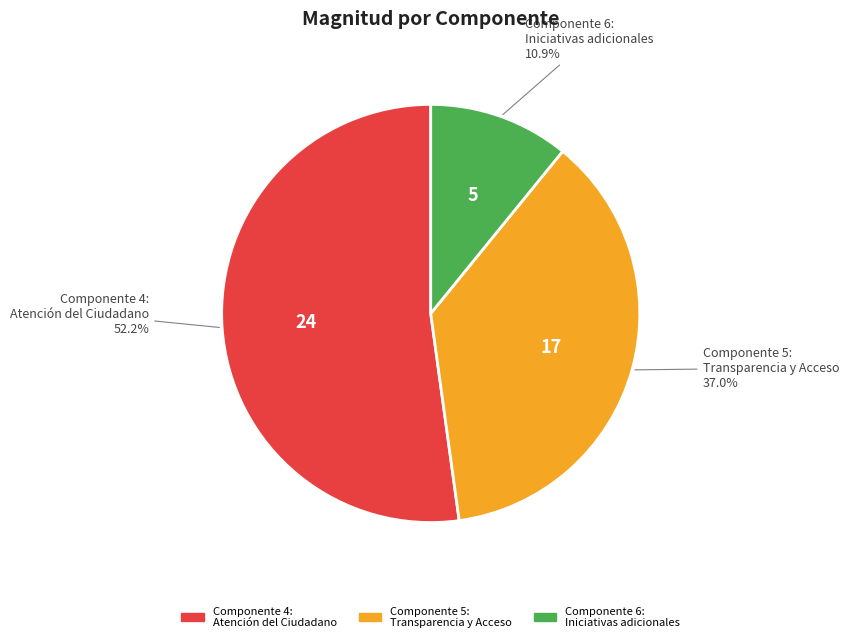

Is there any slice that represents more than half of the pie?

Yes